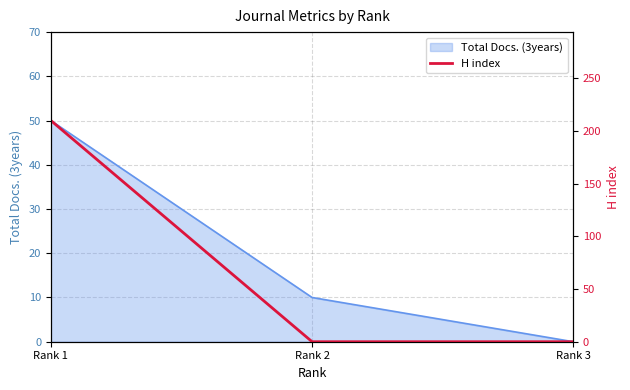

The value of Total Docs. (3years) at Rank 3 is 0. True or false?

True